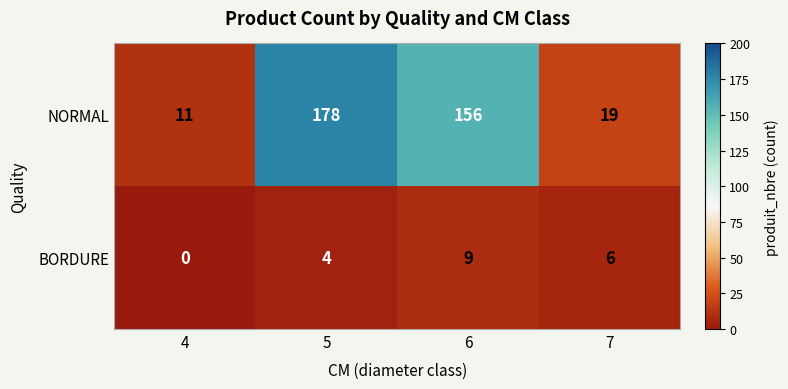

At how many categories does at least one series exceed 63?

2